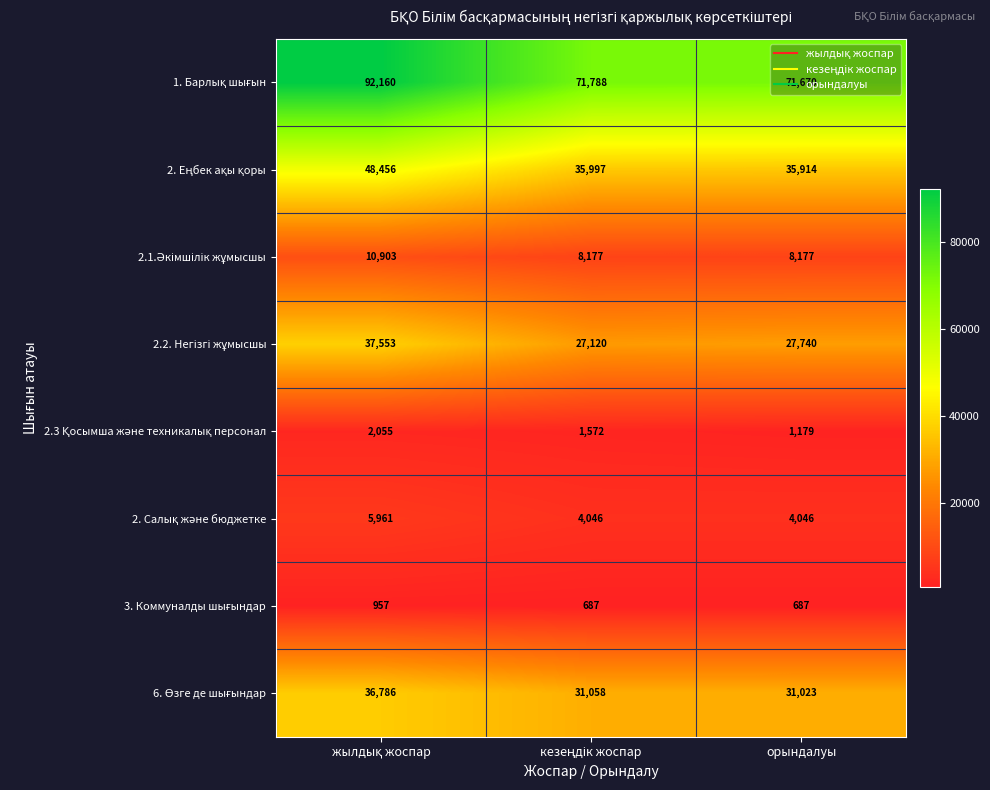

What is the minimum value shown in the chart?

687